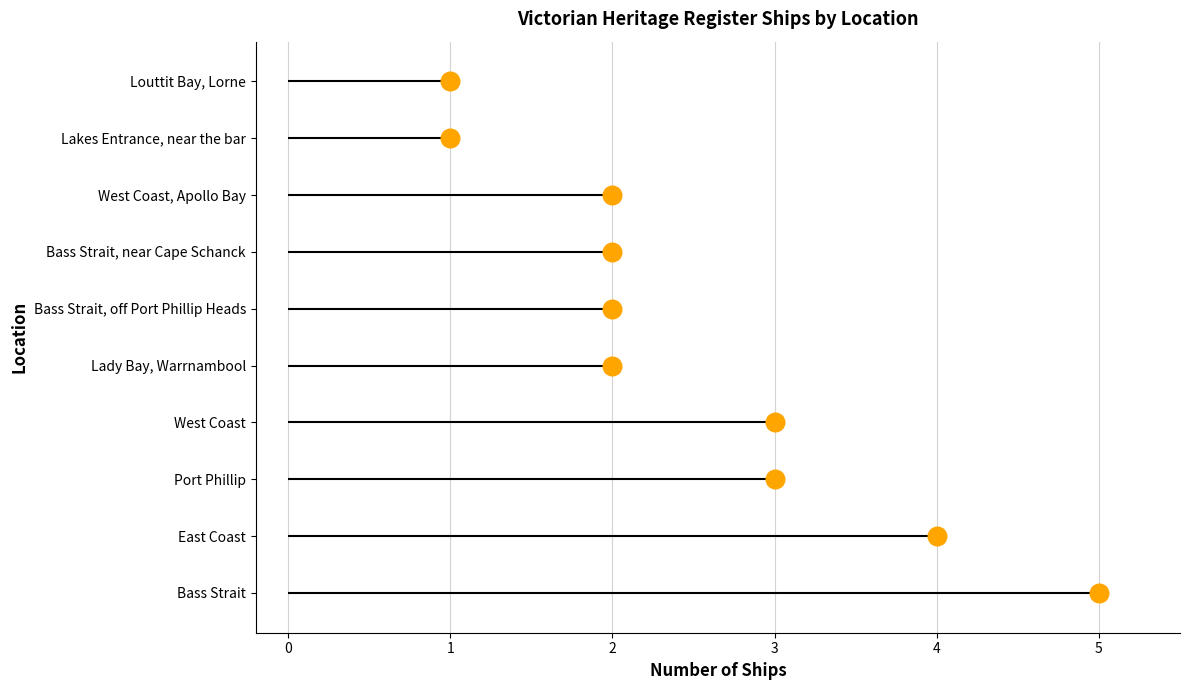

Between 5 and 2, which is larger?

2